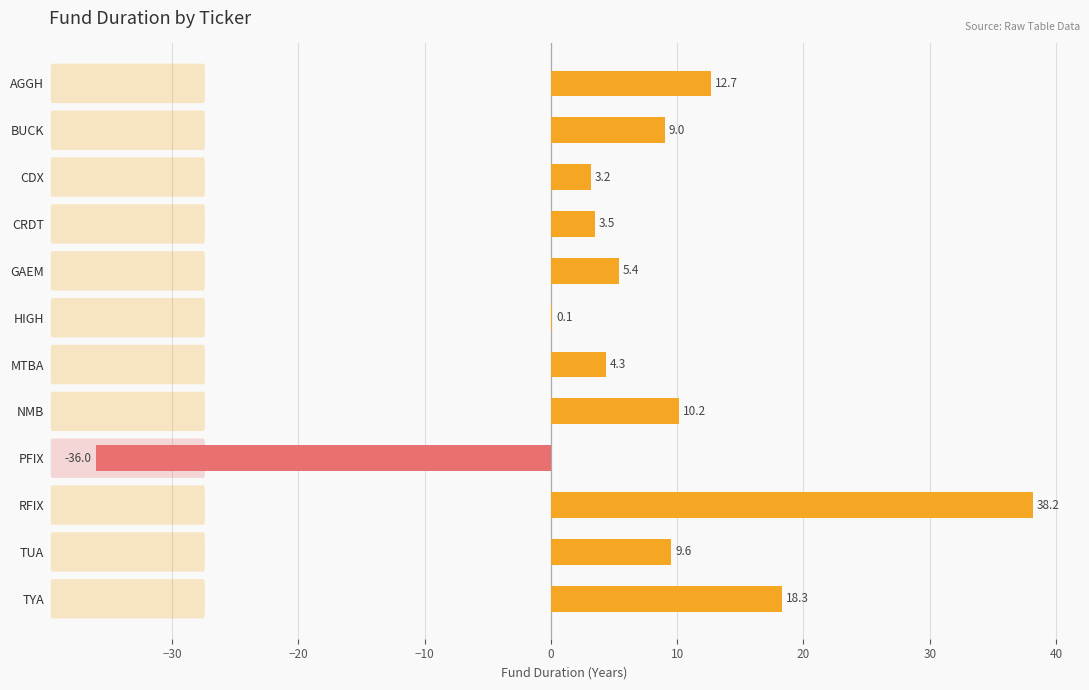

What is the ratio of the value at NMB to the value at CRDT?

2.9